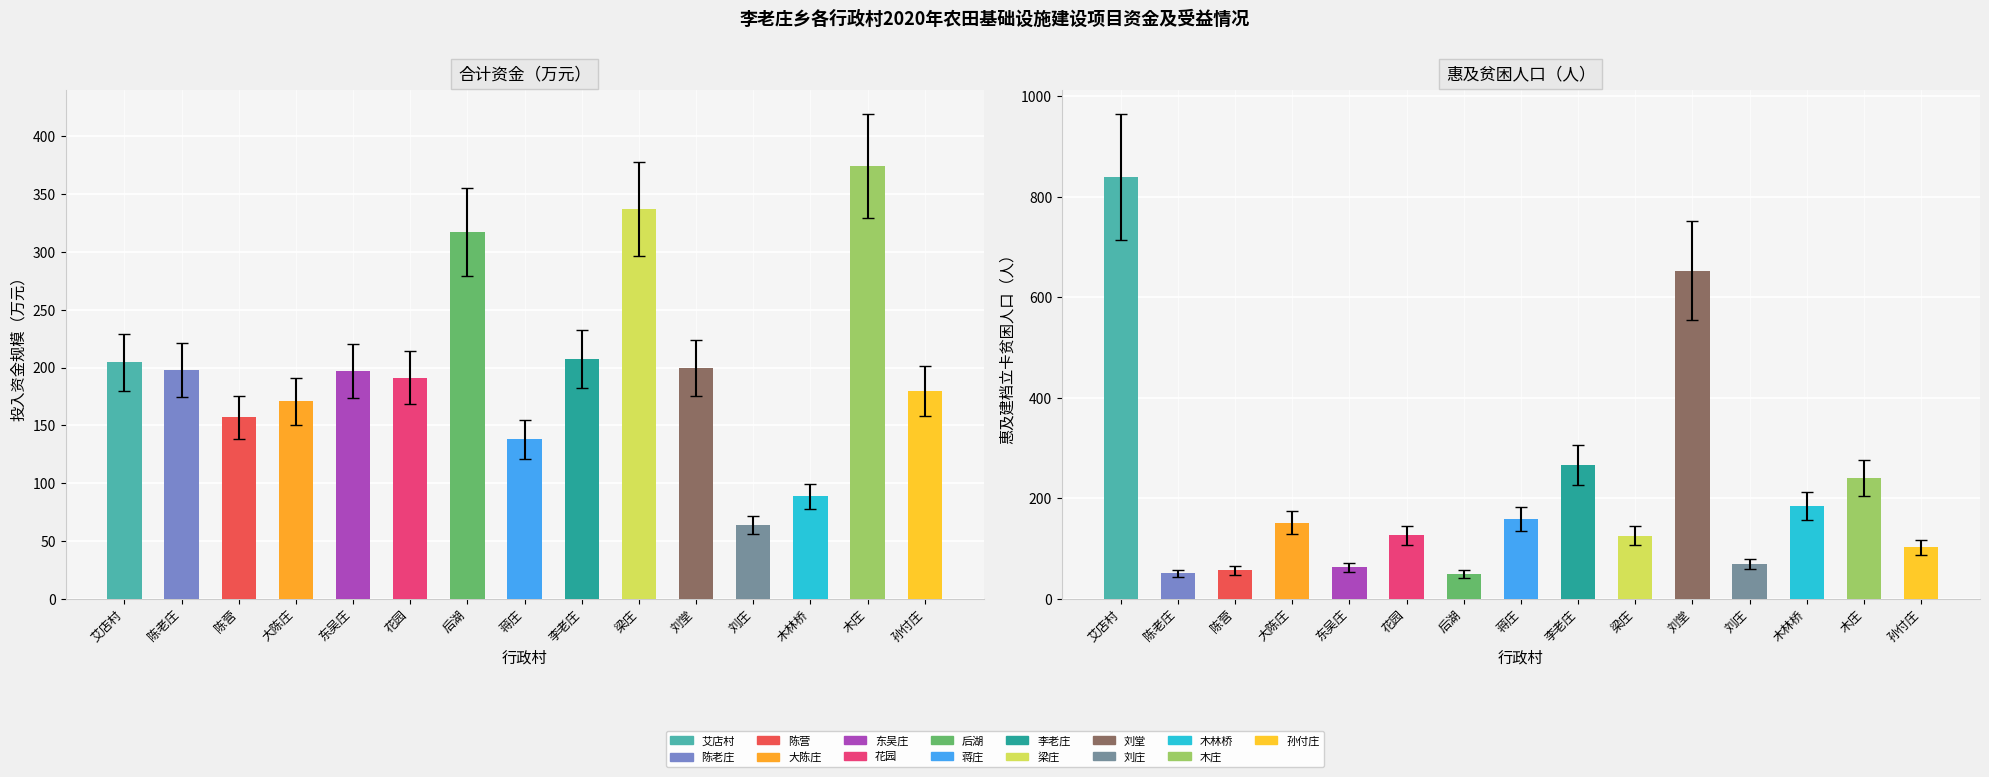

Does the chart contain stacked bars?

No